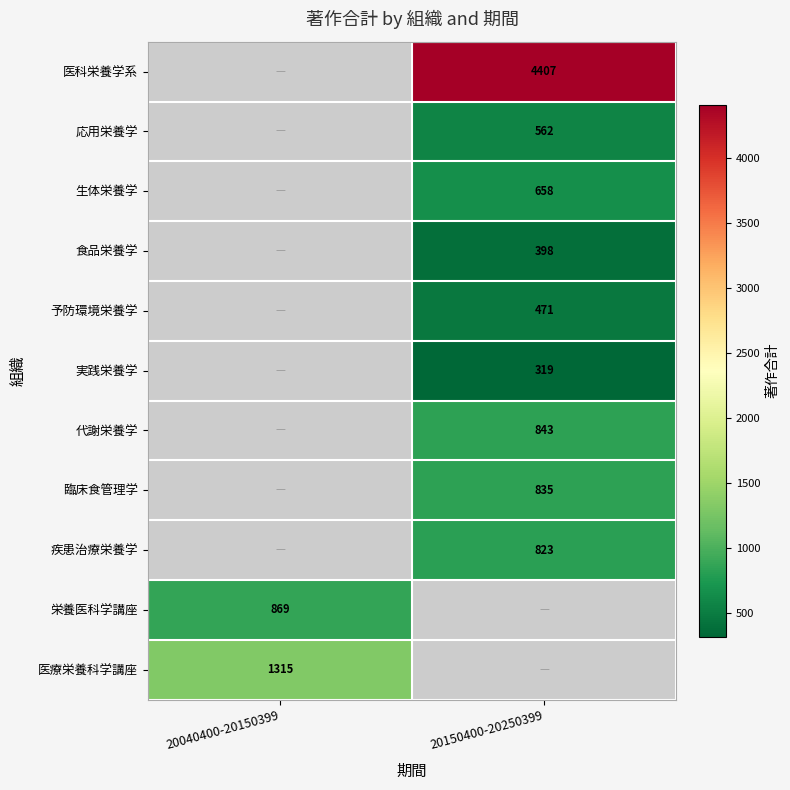

True or false: 医科栄養学系 has a value of 5926.9 at 20150400-20250399.

False